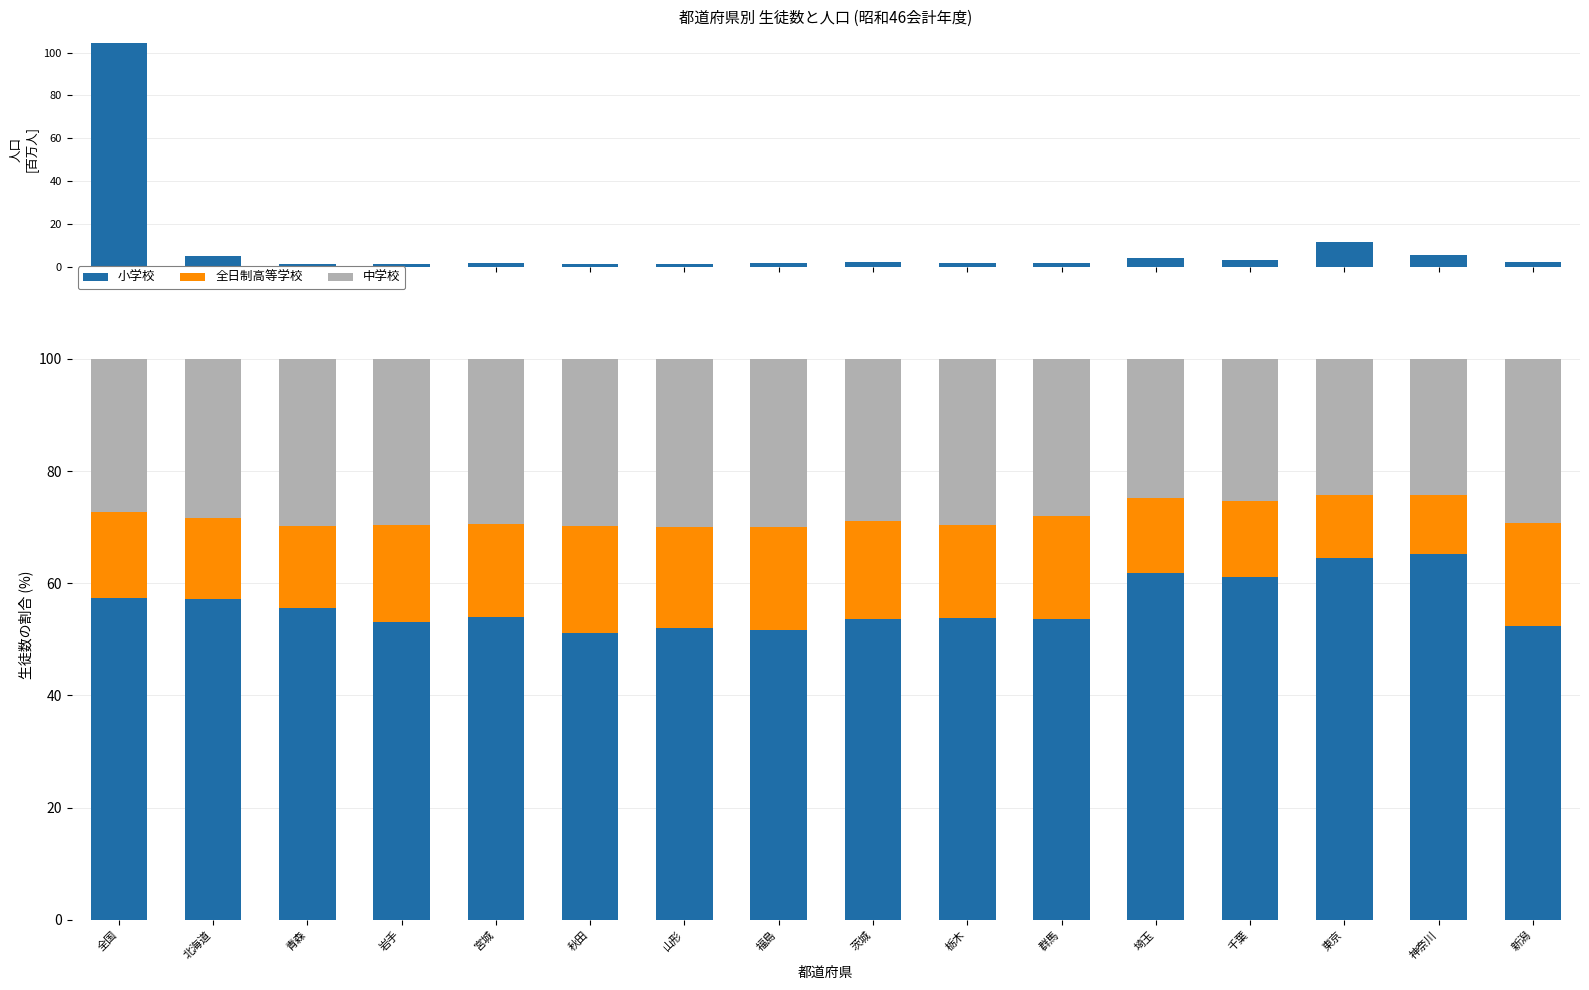

At 北海道, list the series in order from largest to smallest.

小学校, 中学校, 全日制高等学校, 人口 (百万人)